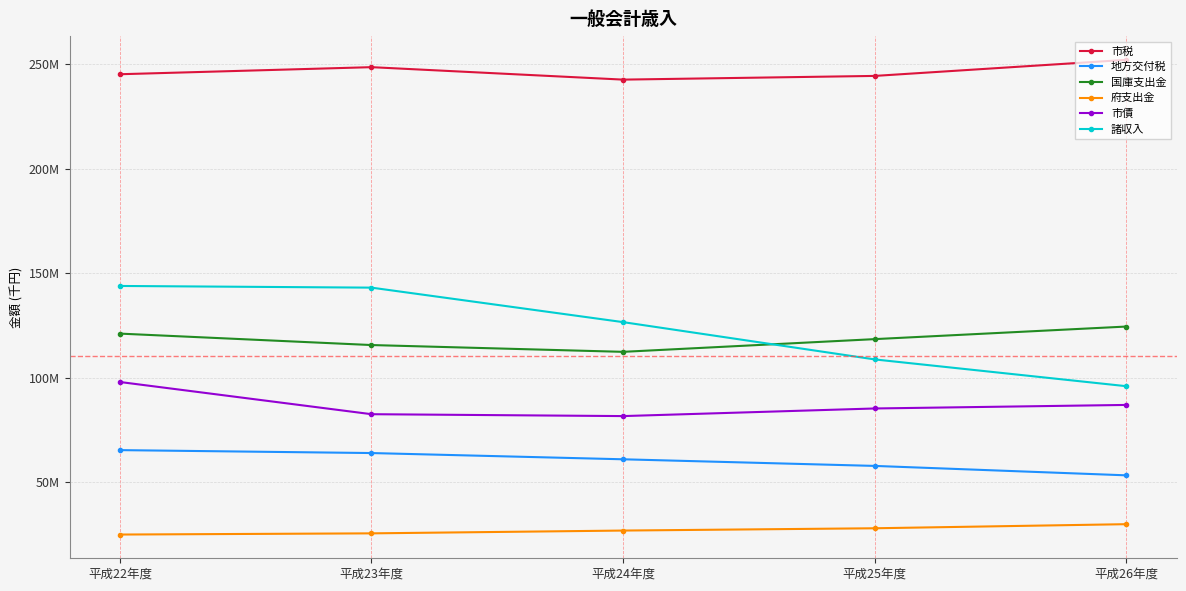

What is the minimum value shown in the chart?

25002636.0